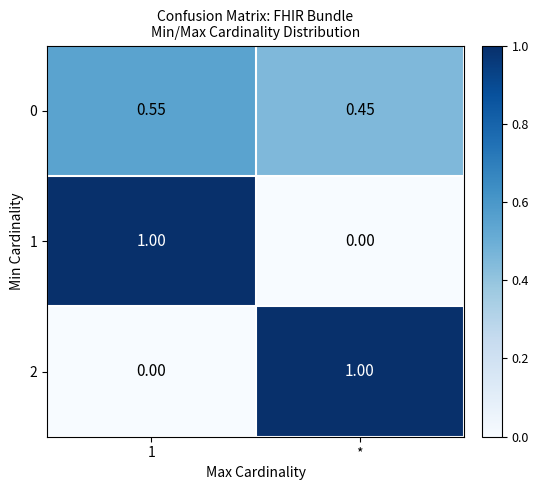

Is the value of 0 at 1 greater than the value of 2 at *?

No